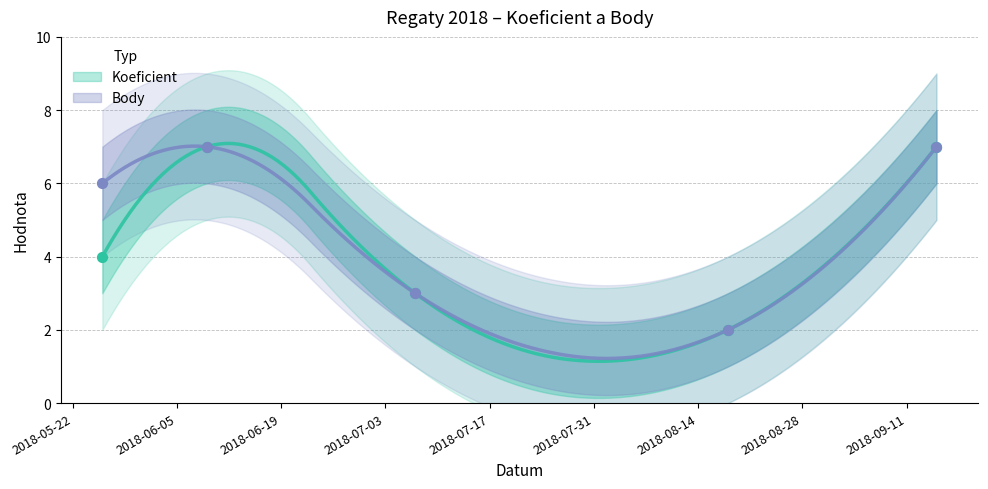

What are all the series names shown in the legend?

Koeficient, Body